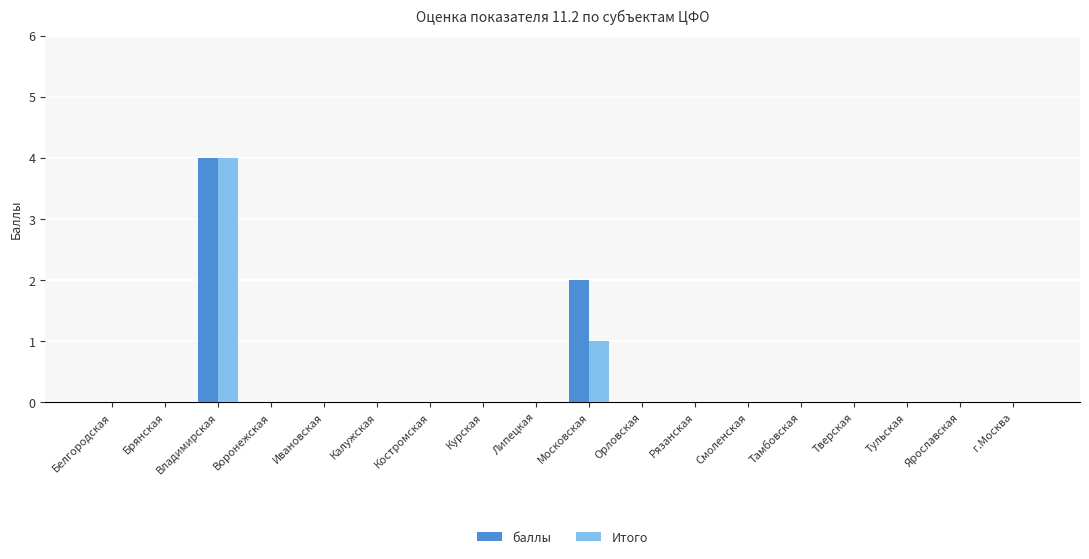

Is it true that Итого equals 0 at Белгородская?

True